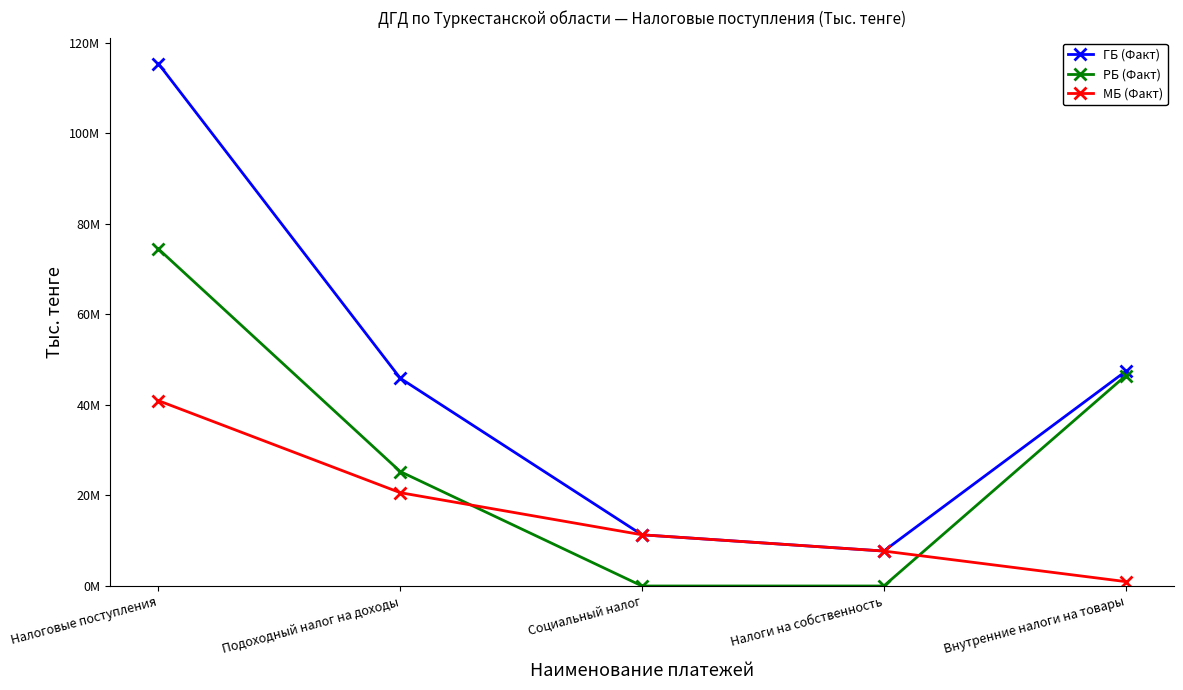

What are all the series names shown in the legend?

ГБ (Факт), РБ (Факт), МБ (Факт)